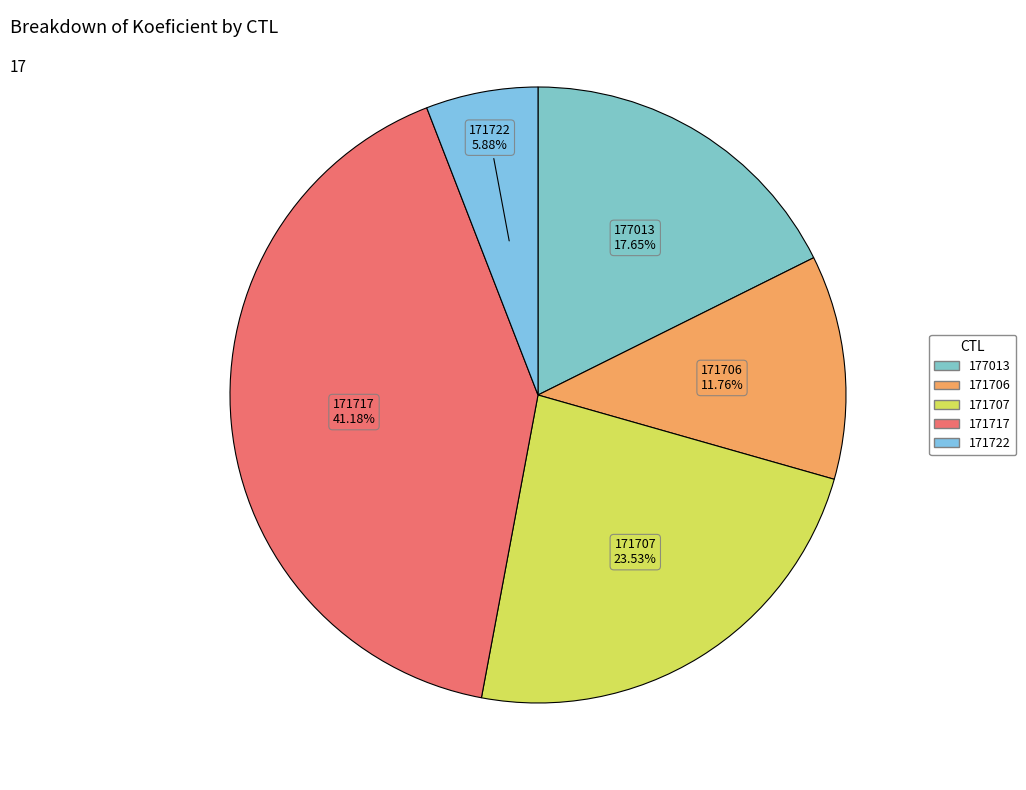

Does any single category account for the majority?

No